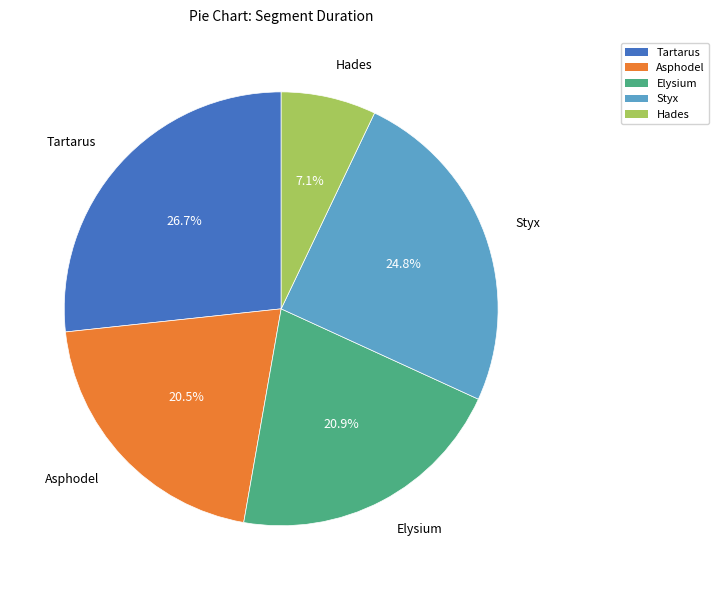

True or false: Asphodel accounts for 29% of the total.

False